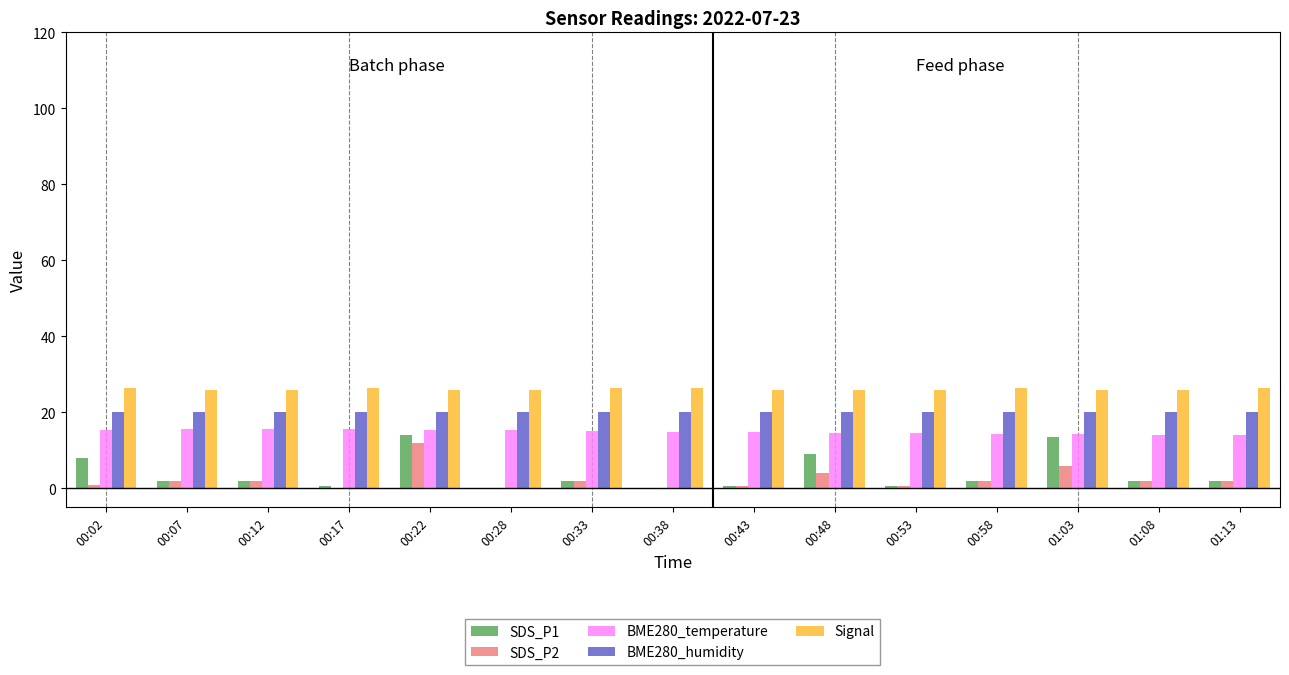

The value of BME280_humidity at 00:43 is 7.1. True or false?

False